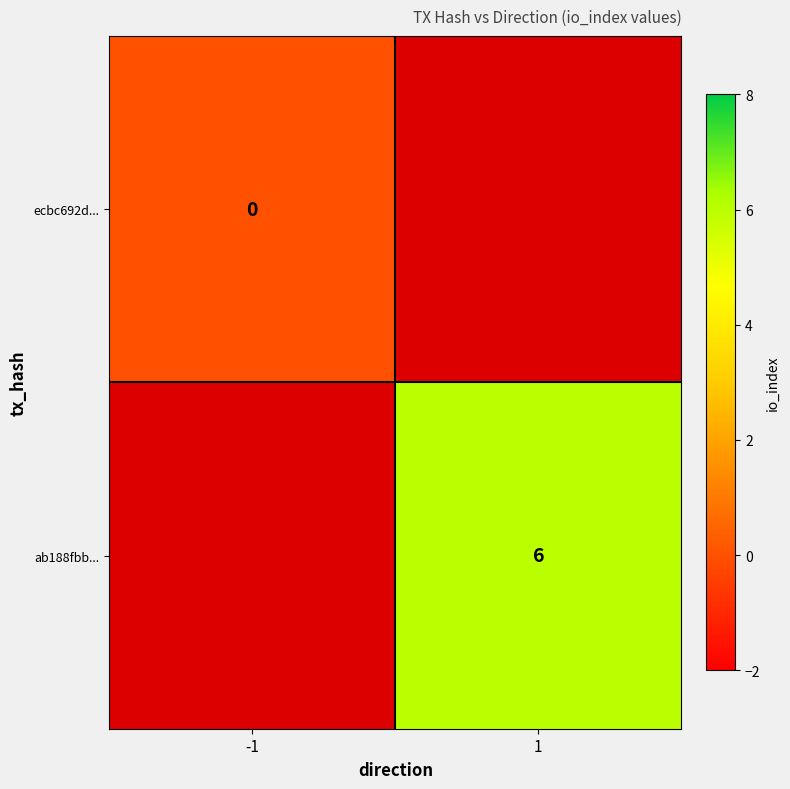

At how many categories does at least one series exceed 2?

1